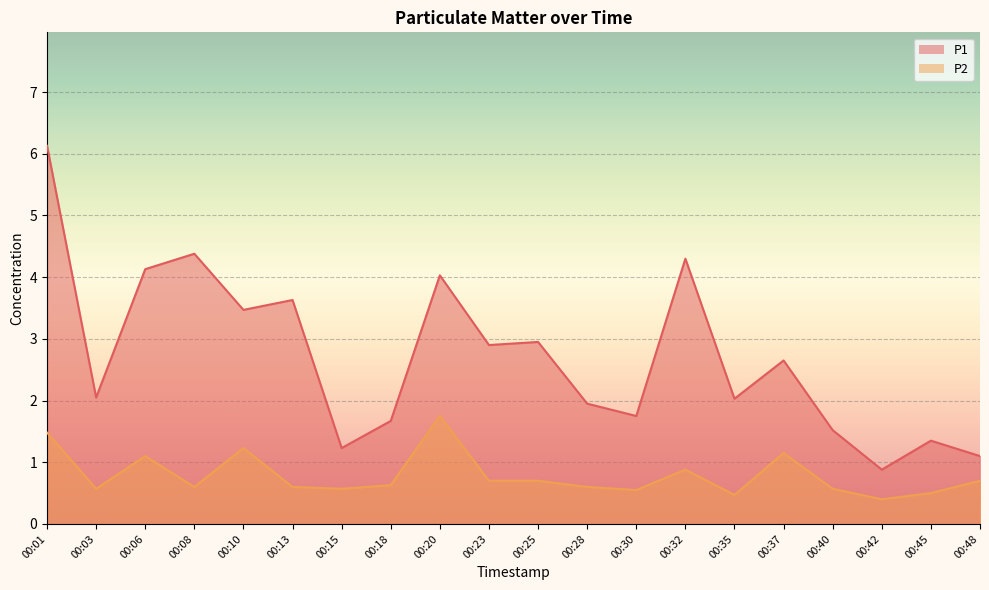

Rank the series by their maximum value, from highest to lowest.

P1, P2